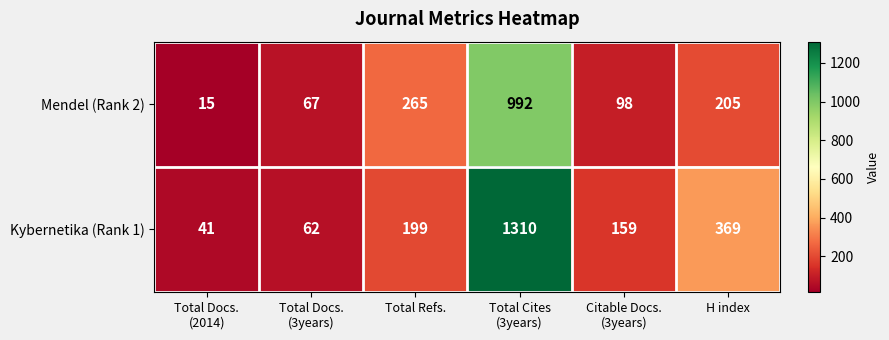

What is the total value across all series at Total Refs.?

464